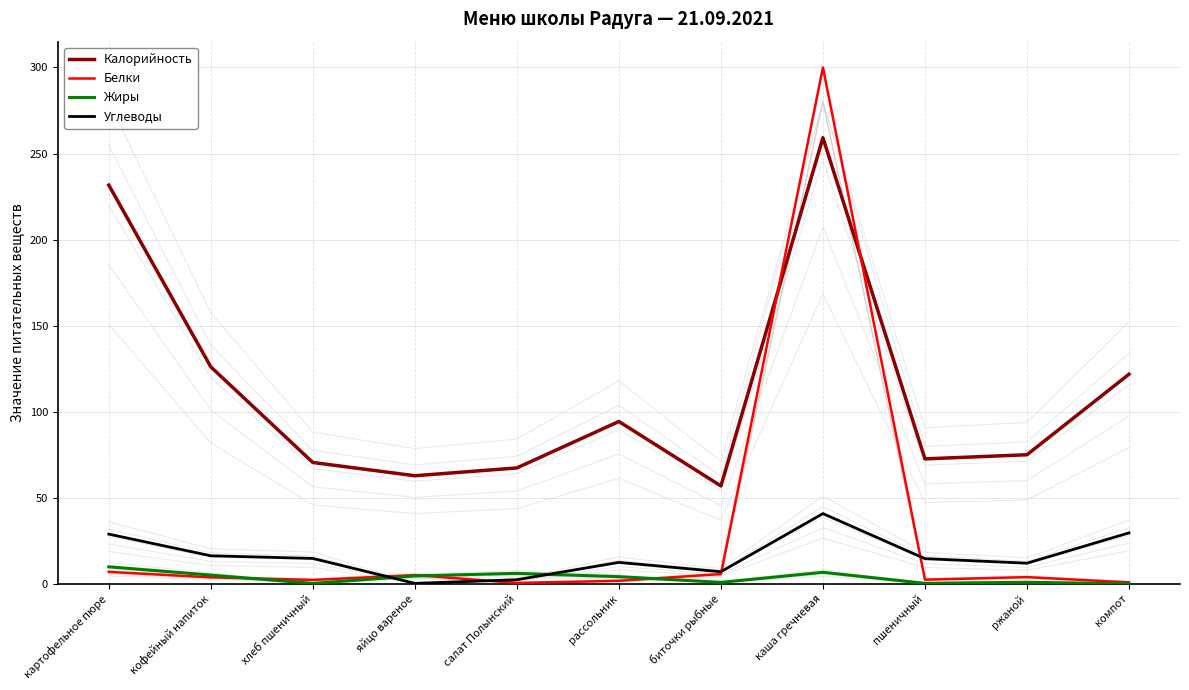

Which series has the largest range (max minus min)?

Белки